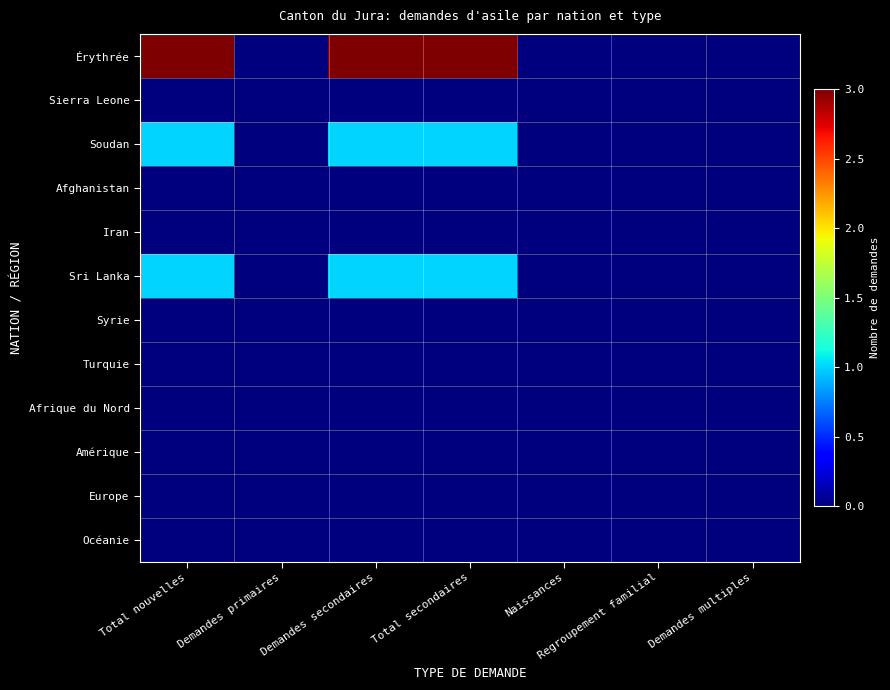

At how many categories does at least one series exceed 1?

3